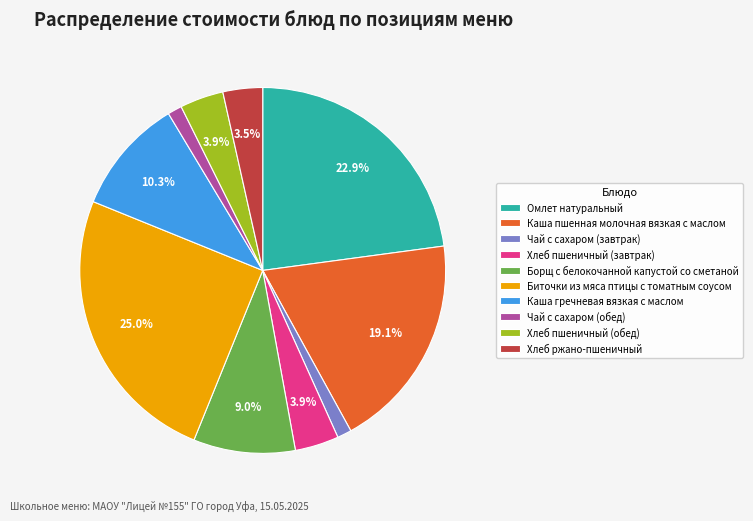

To the nearest percent, what is the combined percentage of Каша пшенная молочная вязкая с маслом and Омлет натуральный?

42%